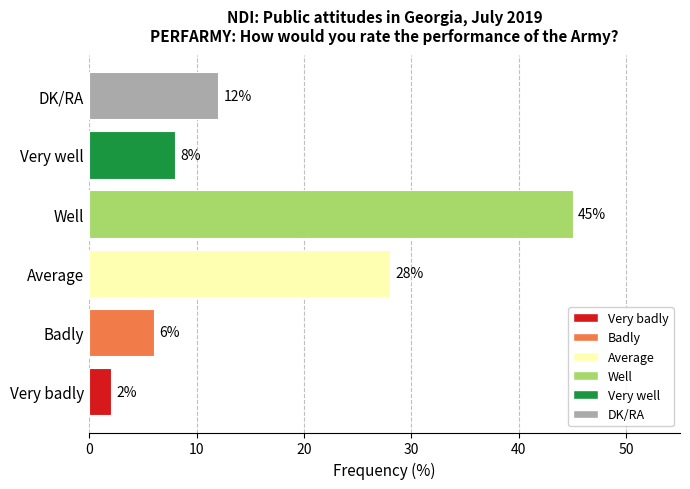

Where is the data nearest to the value 23?

Average